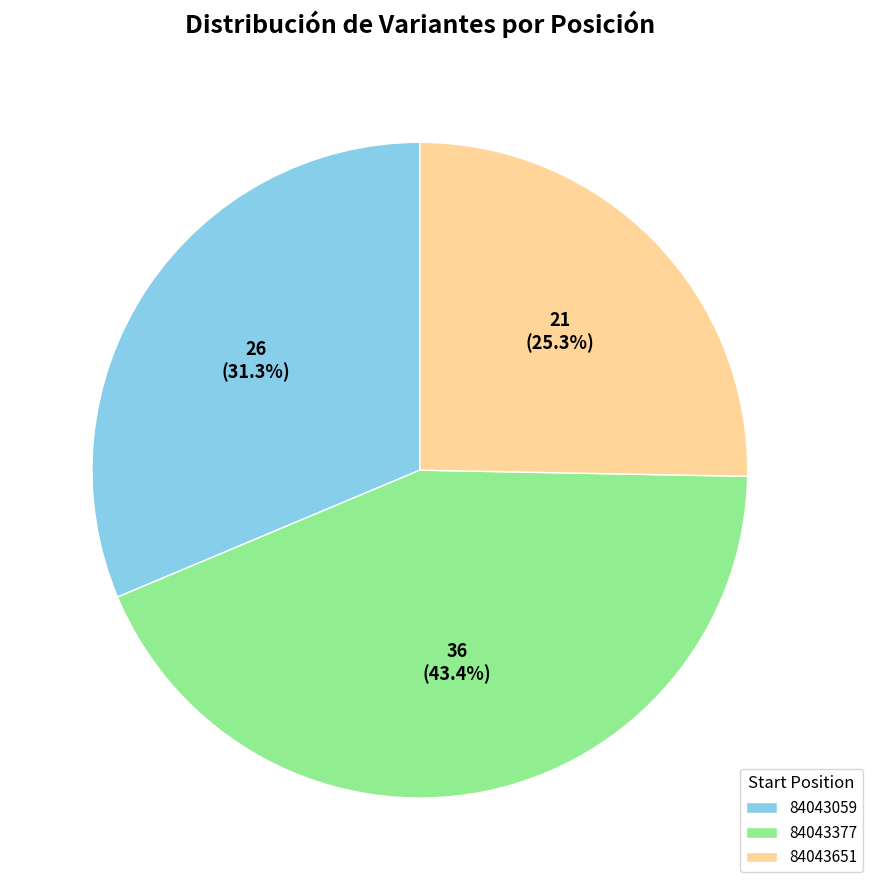

Which category has the smallest portion of the pie?

84043651